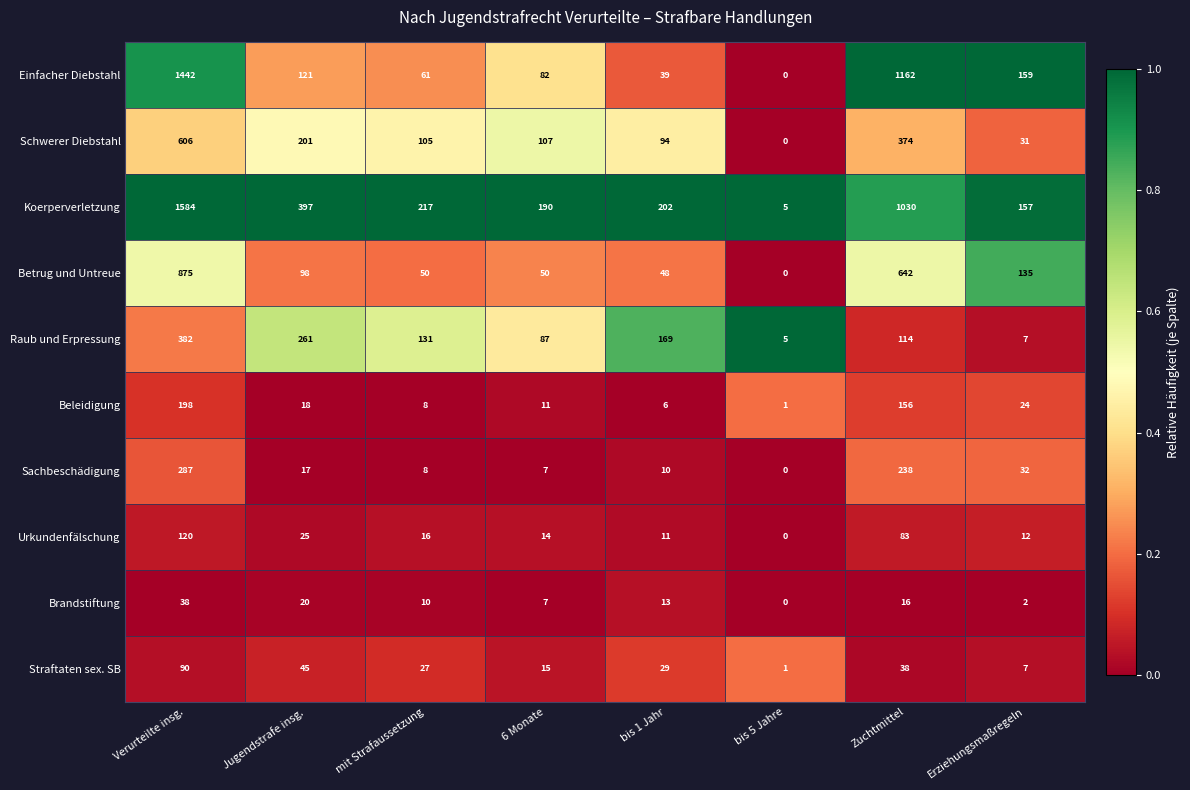

At Verurteilte insg., list the series in order from smallest to largest.

Brandstiftung, Straftaten sex. SB, Urkundenfälschung, Beleidigung, Sachbeschädigung, Raub und Erpressung, Schwerer Diebstahl, Betrug und Untreue, Einfacher Diebstahl, Koerperverletzung